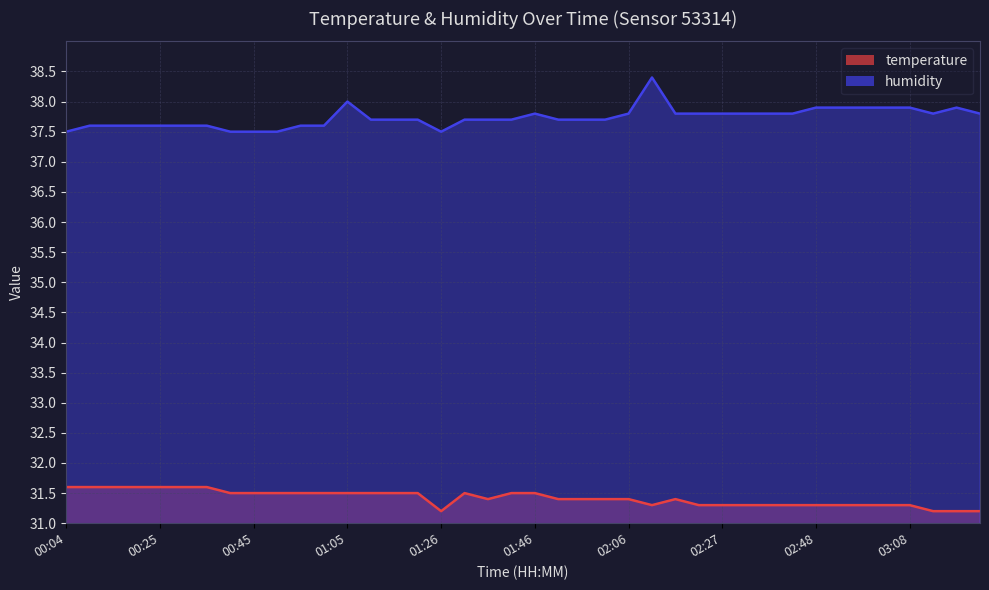

Count the number of categories in the chart.

40